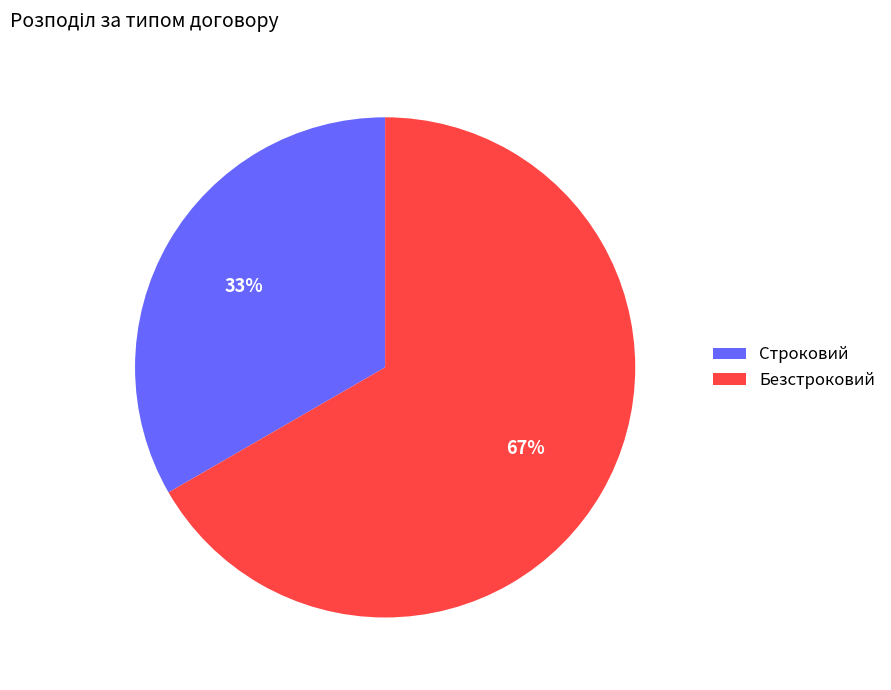

True or false: Безстроковий accounts for 72% of the total.

False